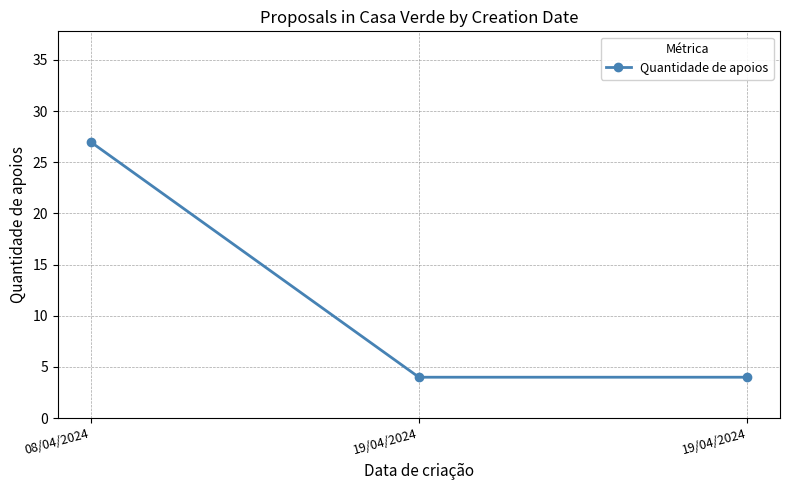

How many lines are shown in the chart?

1